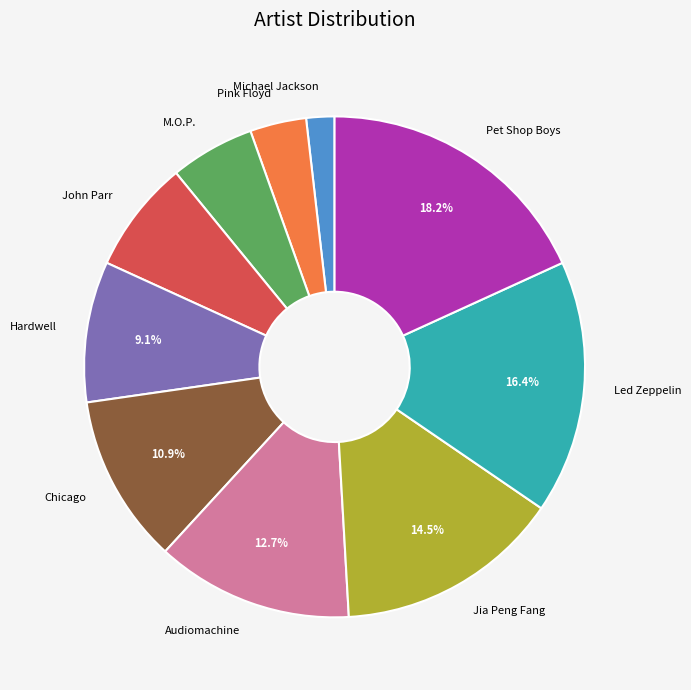

Between M.O.P. and Pet Shop Boys, which is larger?

Pet Shop Boys